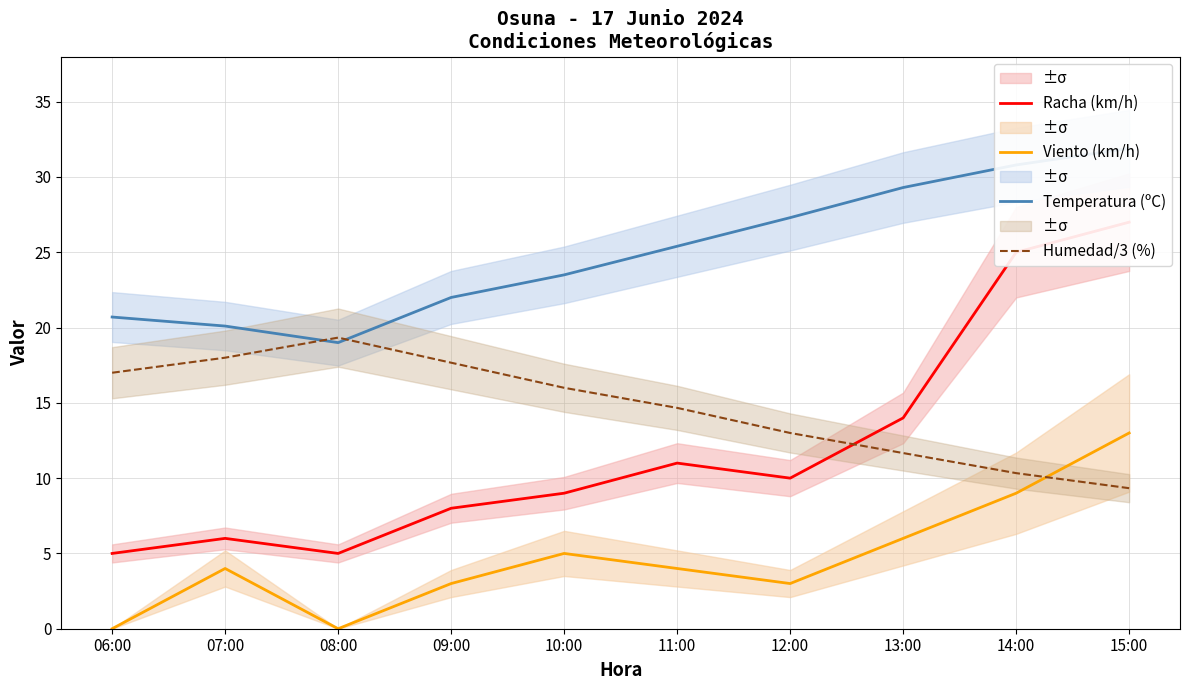

How many interior local valleys does the Temperatura (ºC) series have?

1